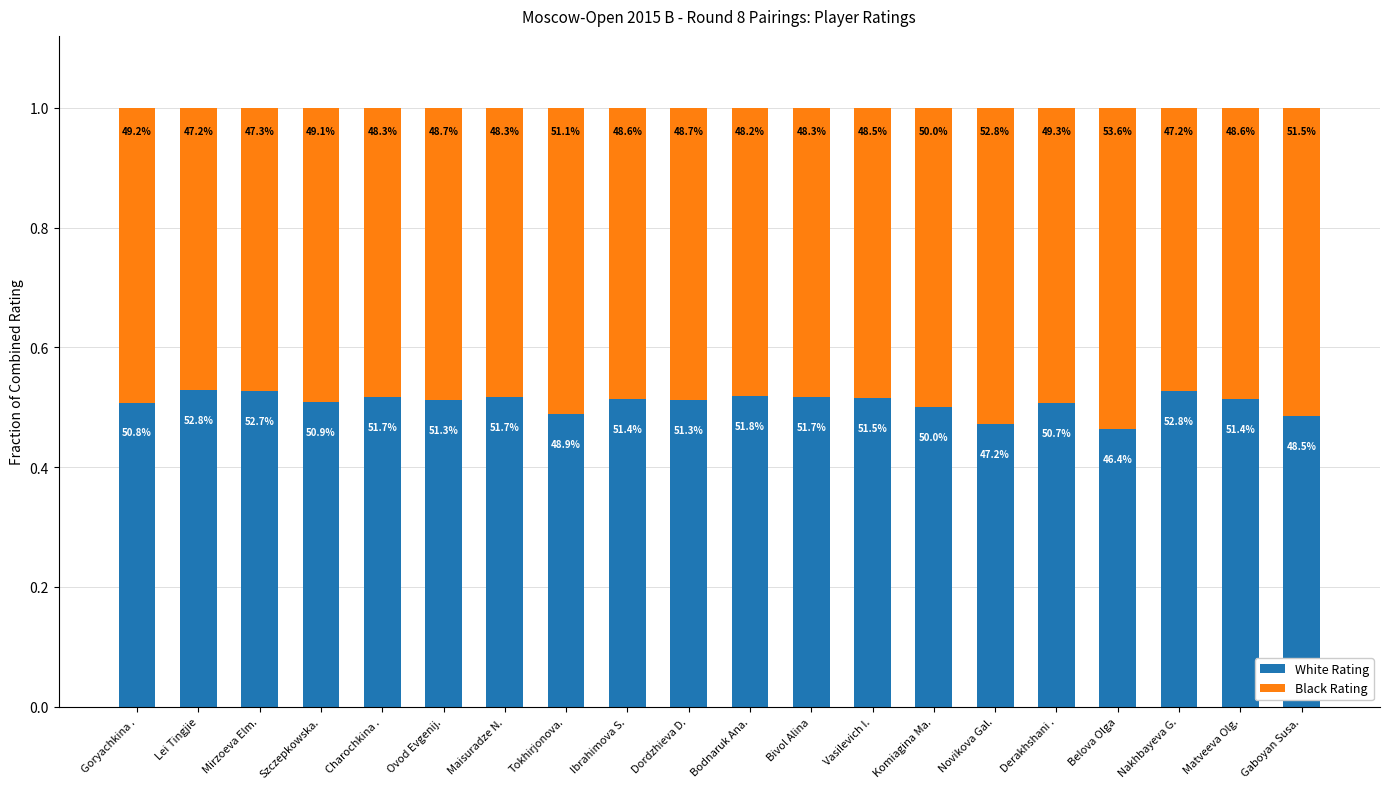

The value of White Rating at Charochkina . is 0.1. True or false?

False